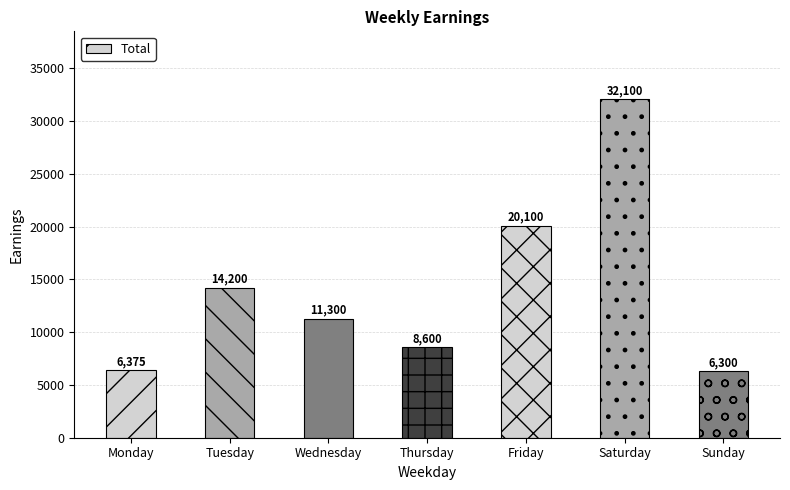

What is the change in value from Thursday to Sunday?

-2300